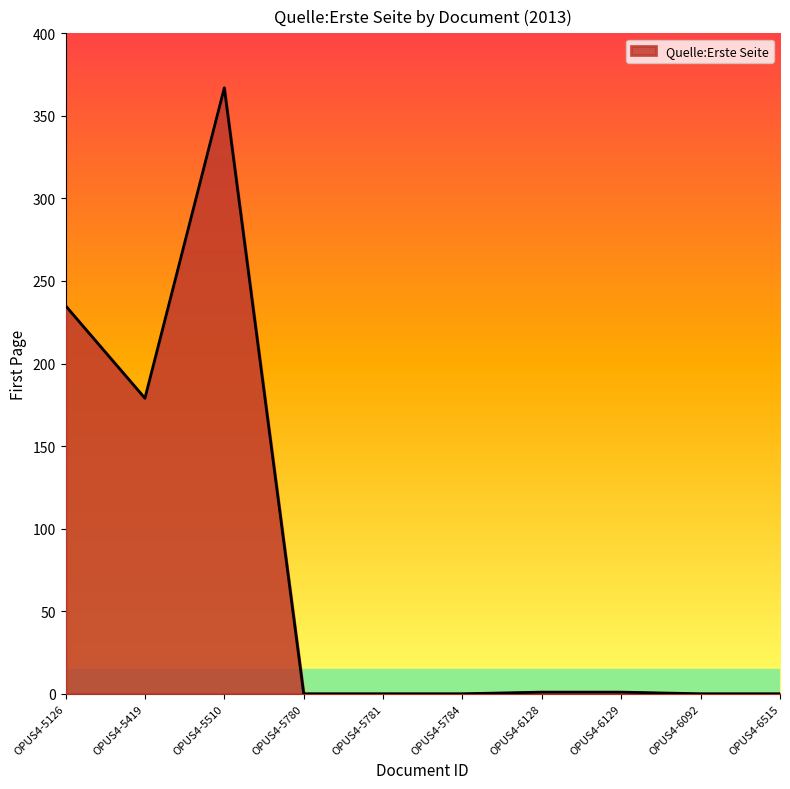

What is the change in value from OPUS4-5126 to OPUS4-5781?

-235